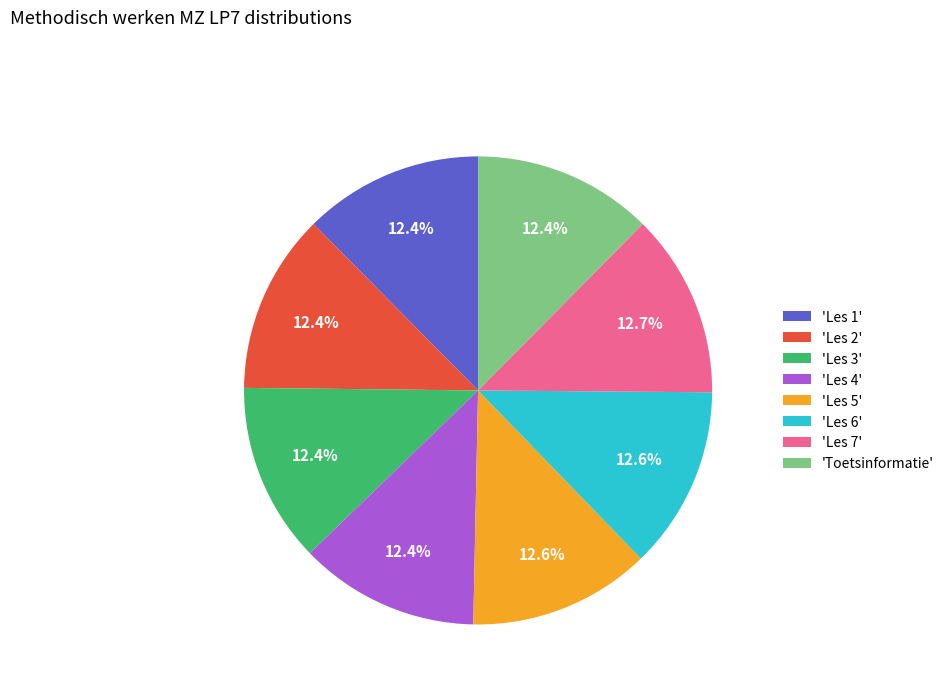

What is the total percentage of 'Les 6' and 'Les 1'?

25.0%